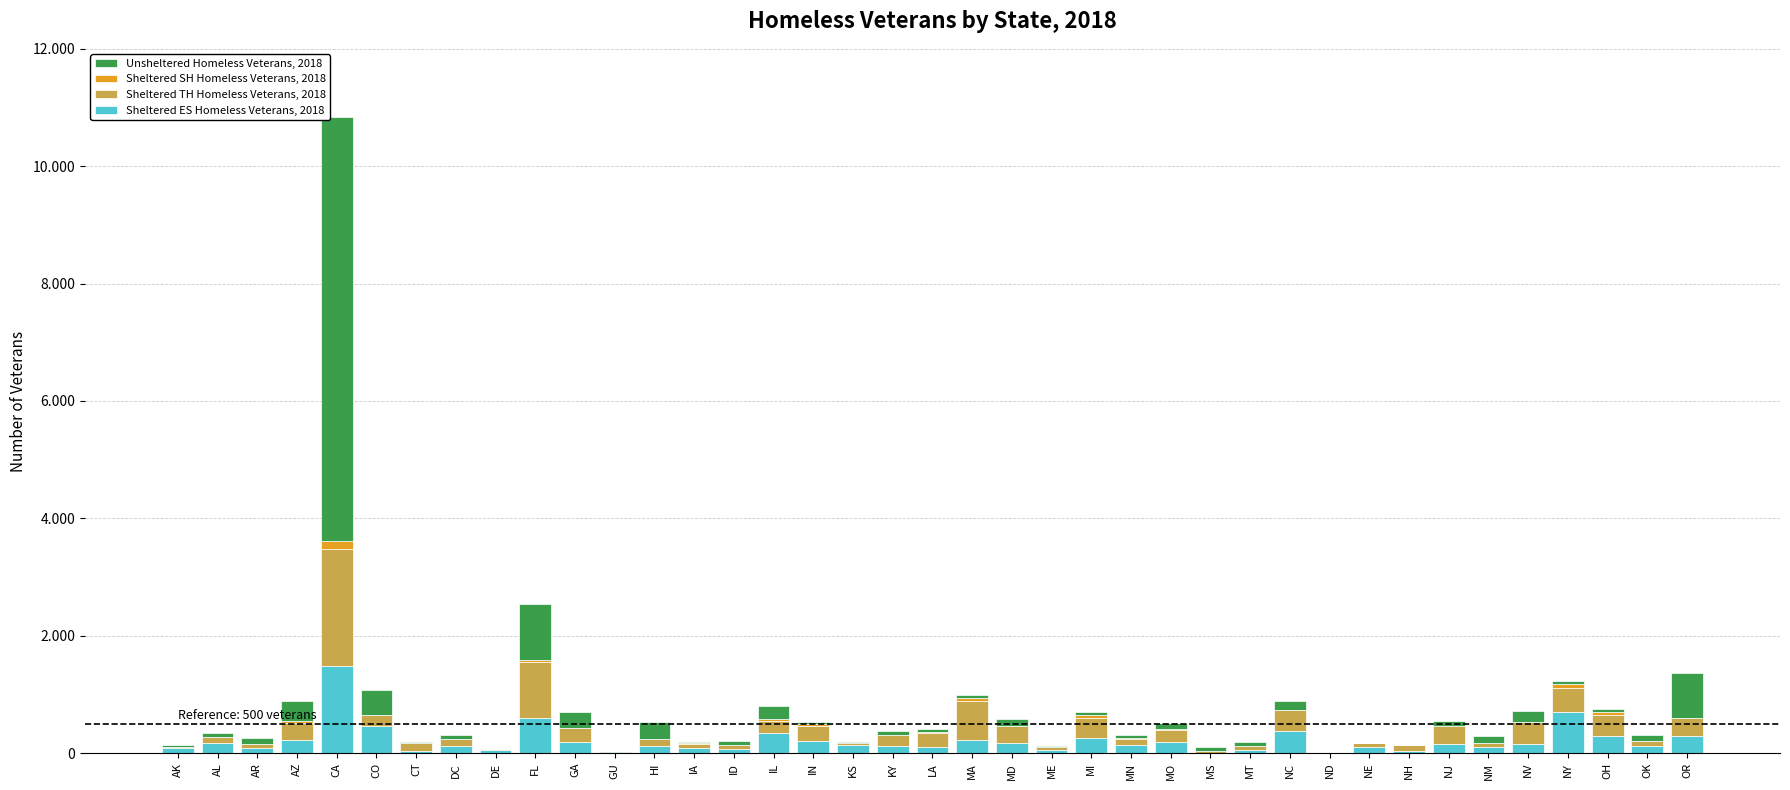

Does the chart contain stacked bars?

Yes